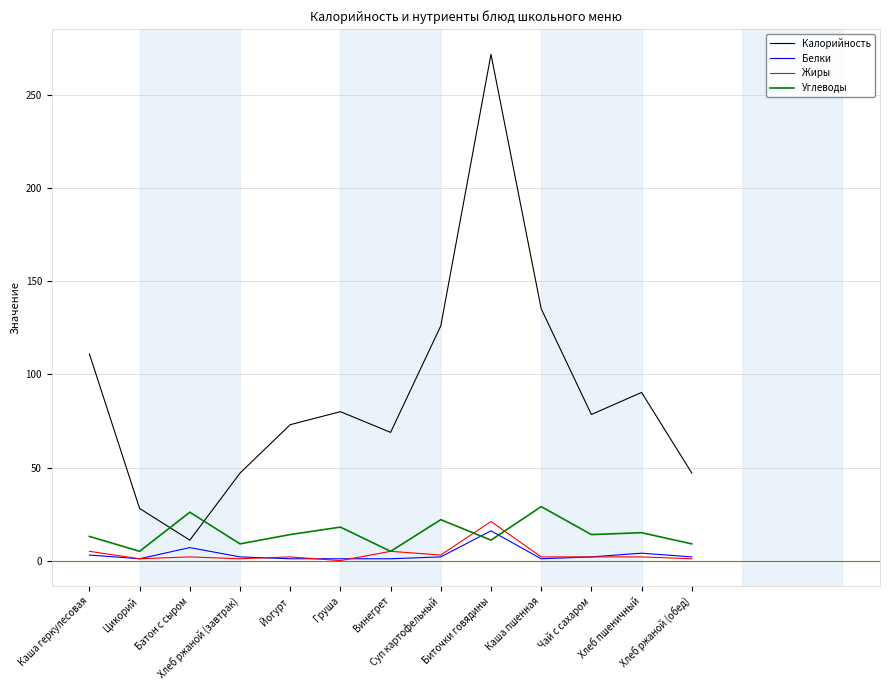

Does the chart display data point markers on the line(s)?

No